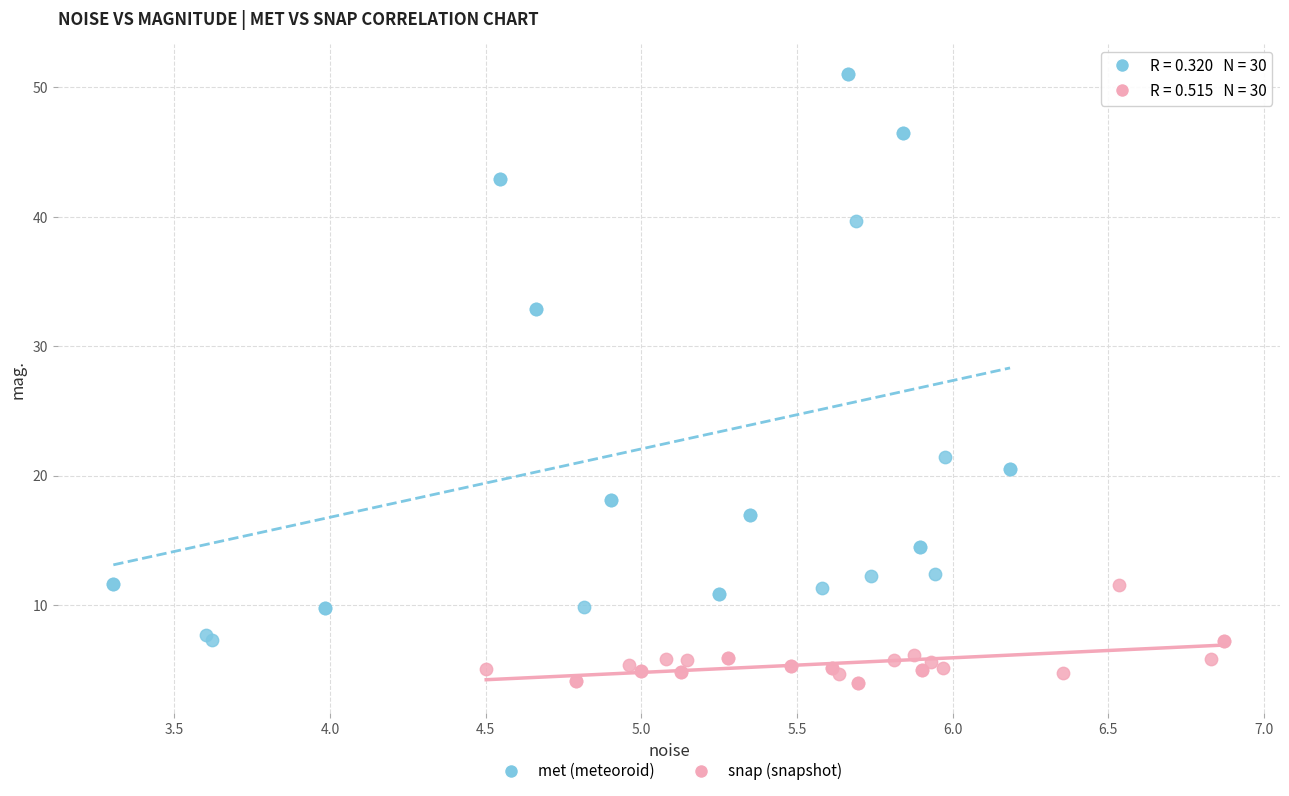

Which series reaches the minimum Y coordinate?

snap (snapshot)